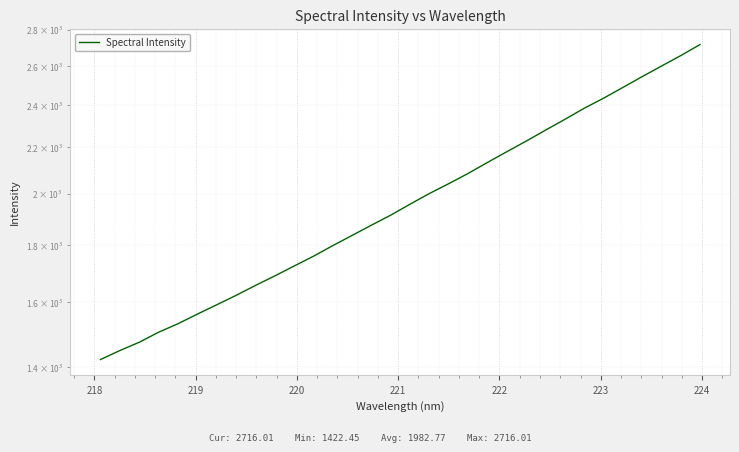

What is the difference between the maximum and minimum values?

1293.6